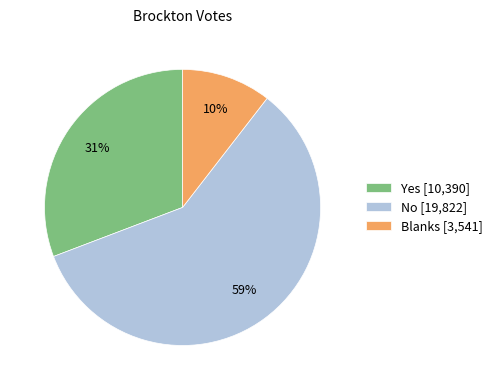

Between Blanks [3,541] and Yes [10,390], which is larger?

Yes [10,390]